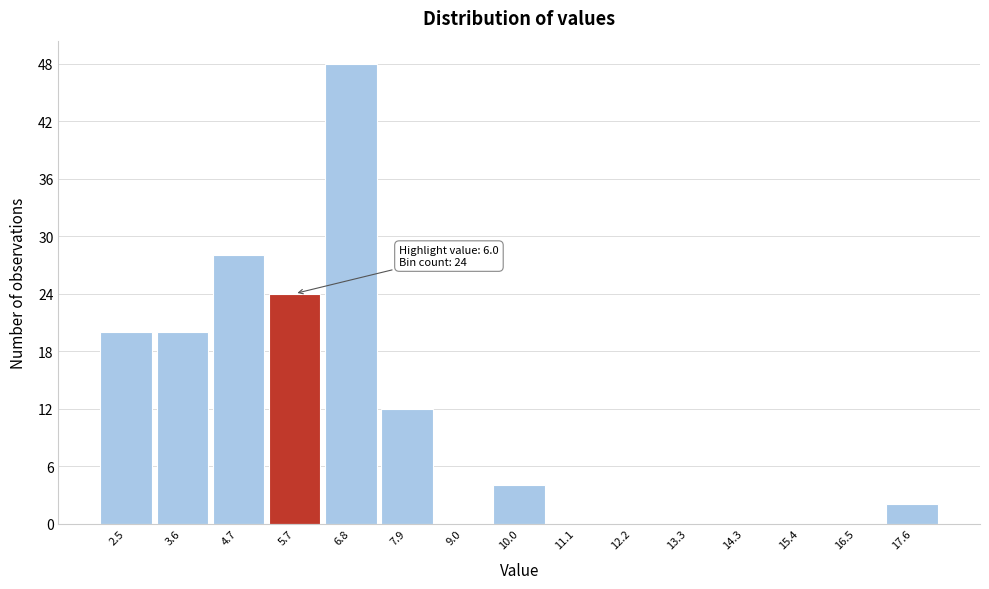

Over which range of the x-axis is the bar tallest?

6.2 to 7.4